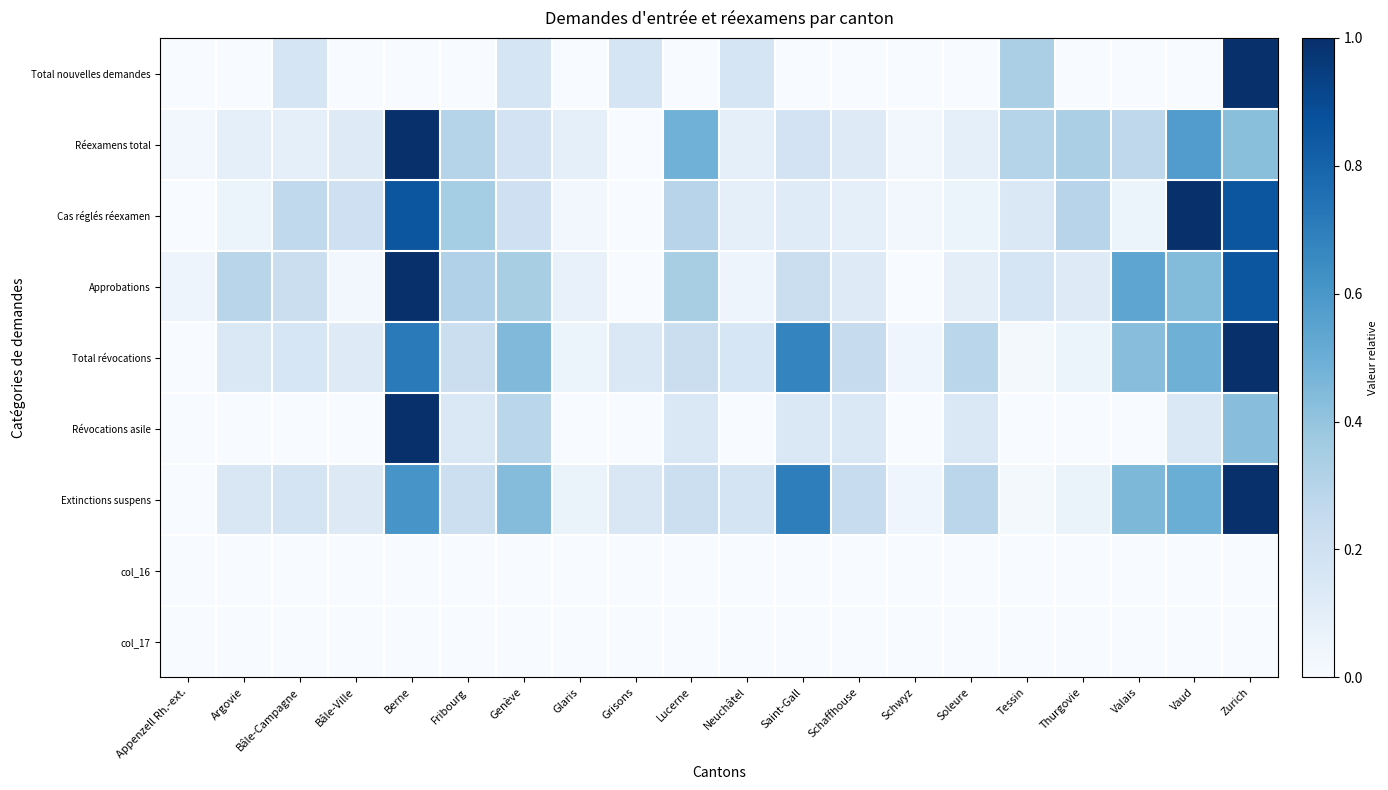

Reading left to right, extract all data points from this chart.

Total nouvelles demandes: Appenzell Rh.-ext.=0.0	Argovie=0.0	Bâle-Campagne=0.2	Bâle-Ville=0.0	Berne=0.0	Fribourg=0.0	Genève=0.2	Glaris=0.0	Grisons=0.2	Lucerne=0.0	Neuchâtel=0.2	Saint-Gall=0.0	Schaffhouse=0.0	Schwyz=0.0	Soleure=0.0	Tessin=0.3	Thurgovie=0.0	Valais=0.0	Vaud=0.0	Zurich=1.0
Réexamens total: Appenzell Rh.-ext.=0.0	Argovie=0.1	Bâle-Campagne=0.1	Bâle-Ville=0.1	Berne=1.0	Fribourg=0.3	Genève=0.2	Glaris=0.1	Grisons=0.0	Lucerne=0.5	Neuchâtel=0.1	Saint-Gall=0.2	Schaffhouse=0.1	Schwyz=0.0	Soleure=0.1	Tessin=0.3	Thurgovie=0.3	Valais=0.3	Vaud=0.6	Zurich=0.4
Cas réglés réexamen: Appenzell Rh.-ext.=0.0	Argovie=0.1	Bâle-Campagne=0.3	Bâle-Ville=0.2	Berne=0.9	Fribourg=0.4	Genève=0.2	Glaris=0.0	Grisons=0.0	Lucerne=0.3	Neuchâtel=0.1	Saint-Gall=0.1	Schaffhouse=0.1	Schwyz=0.0	Soleure=0.1	Tessin=0.1	Thurgovie=0.3	Valais=0.1	Vaud=1.0	Zurich=0.9
Approbations: Appenzell Rh.-ext.=0.0	Argovie=0.3	Bâle-Campagne=0.2	Bâle-Ville=0.0	Berne=1.0	Fribourg=0.3	Genève=0.3	Glaris=0.1	Grisons=0.0	Lucerne=0.3	Neuchâtel=0.0	Saint-Gall=0.2	Schaffhouse=0.1	Schwyz=0.0	Soleure=0.1	Tessin=0.2	Thurgovie=0.1	Valais=0.5	Vaud=0.4	Zurich=0.9
Total révocations: Appenzell Rh.-ext.=0.0	Argovie=0.1	Bâle-Campagne=0.2	Bâle-Ville=0.1	Berne=0.7	Fribourg=0.2	Genève=0.4	Glaris=0.1	Grisons=0.1	Lucerne=0.2	Neuchâtel=0.2	Saint-Gall=0.7	Schaffhouse=0.2	Schwyz=0.0	Soleure=0.3	Tessin=0.0	Thurgovie=0.1	Valais=0.4	Vaud=0.5	Zurich=1.0
Révocations asile: Appenzell Rh.-ext.=0.0	Argovie=0.0	Bâle-Campagne=0.0	Bâle-Ville=0.0	Berne=1.0	Fribourg=0.1	Genève=0.3	Glaris=0.0	Grisons=0.0	Lucerne=0.1	Neuchâtel=0.0	Saint-Gall=0.1	Schaffhouse=0.1	Schwyz=0.0	Soleure=0.1	Tessin=0.0	Thurgovie=0.0	Valais=0.0	Vaud=0.1	Zurich=0.4
Extinctions suspens: Appenzell Rh.-ext.=0.0	Argovie=0.2	Bâle-Campagne=0.2	Bâle-Ville=0.1	Berne=0.6	Fribourg=0.2	Genève=0.4	Glaris=0.1	Grisons=0.2	Lucerne=0.2	Neuchâtel=0.2	Saint-Gall=0.7	Schaffhouse=0.2	Schwyz=0.0	Soleure=0.3	Tessin=0.0	Thurgovie=0.1	Valais=0.5	Vaud=0.5	Zurich=1.0
col_16: Appenzell Rh.-ext.=0.0	Argovie=0.0	Bâle-Campagne=0.0	Bâle-Ville=0.0	Berne=0.0	Fribourg=0.0	Genève=0.0	Glaris=0.0	Grisons=0.0	Lucerne=0.0	Neuchâtel=0.0	Saint-Gall=0.0	Schaffhouse=0.0	Schwyz=0.0	Soleure=0.0	Tessin=0.0	Thurgovie=0.0	Valais=0.0	Vaud=0.0	Zurich=0.0
col_17: Appenzell Rh.-ext.=0.0	Argovie=0.0	Bâle-Campagne=0.0	Bâle-Ville=0.0	Berne=0.0	Fribourg=0.0	Genève=0.0	Glaris=0.0	Grisons=0.0	Lucerne=0.0	Neuchâtel=0.0	Saint-Gall=0.0	Schaffhouse=0.0	Schwyz=0.0	Soleure=0.0	Tessin=0.0	Thurgovie=0.0	Valais=0.0	Vaud=0.0	Zurich=0.0